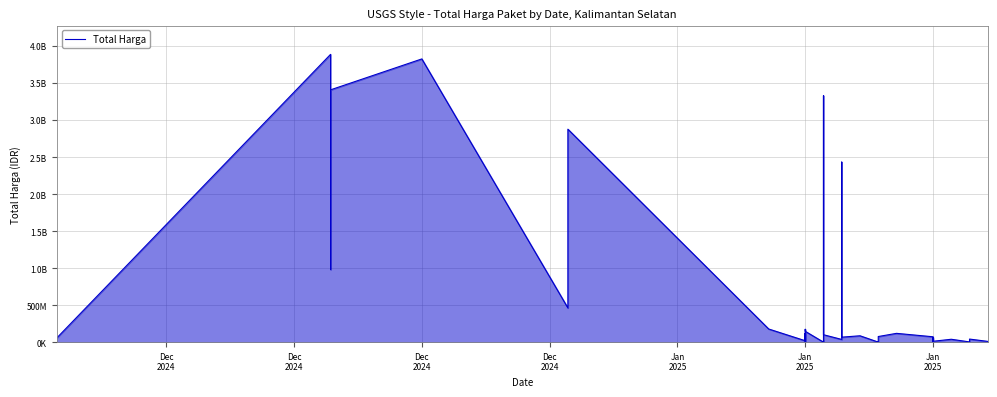

What is the maximum value shown in the chart?

3889401600